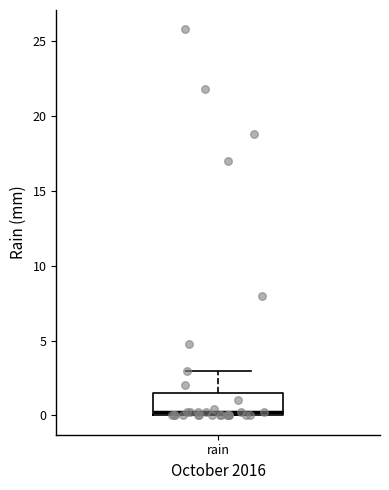

Transcribe this box plot: give where the median line is, the range the box spans, and where the two whiskers end, as read against the y-axis. The values are not printed on the chart, so give them approximately, as read against the axis.

median 0.0 (just above the box's lower edge), box 0.0 to 1.5, whiskers 0.0 to 3.0